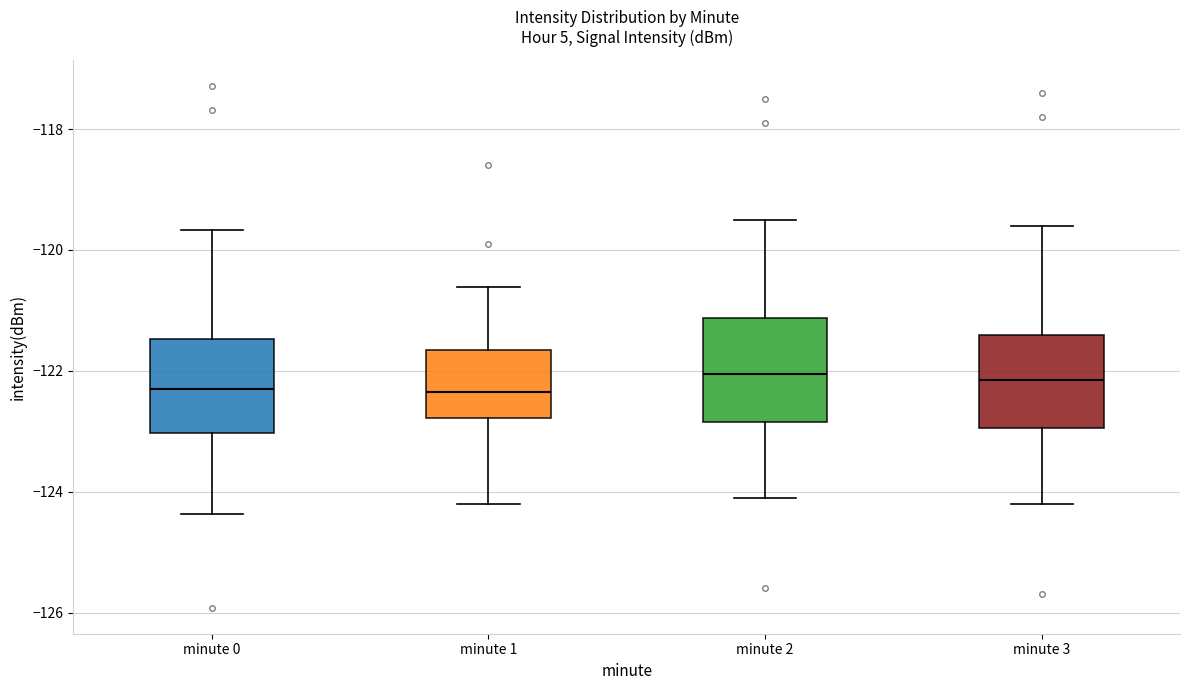

Reading left to right, read every box against the y-axis: the position of its median line, the range the box covers, and the ends of its whiskers. The values are not printed on the chart, so give them approximately, as read against the axis.

minute 0: median -122.4, box -123.0 to -121.4, whiskers -124.4 to -119.6
minute 1: median -122.4, box -122.8 to -121.6, whiskers -124.2 to -120.6
minute 2: median -122.0, box -122.8 to -121.2, whiskers -124.0 to -119.4
minute 3: median -122.2, box -123.0 to -121.4, whiskers -124.2 to -119.6